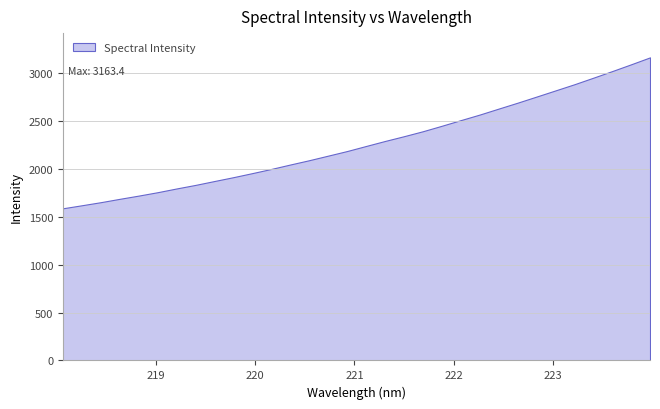

How many lines are shown in the chart?

1